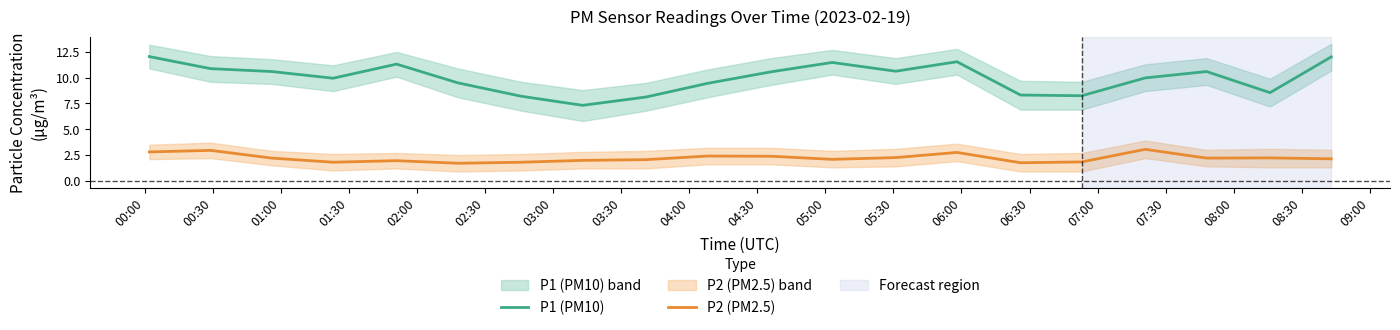

Where is the first local minimum for P1 (PM10)?

01:30